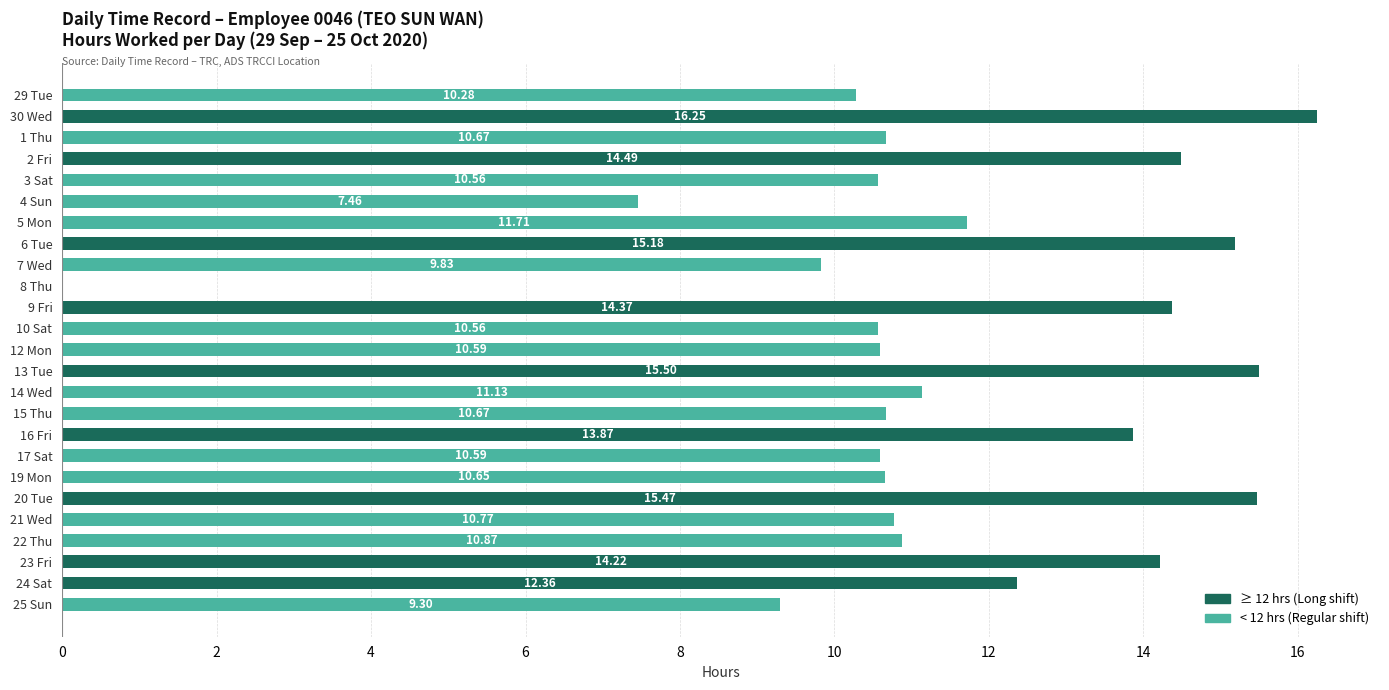

What is the sum of the values at 7 Wed and 1 Thu?

20.5